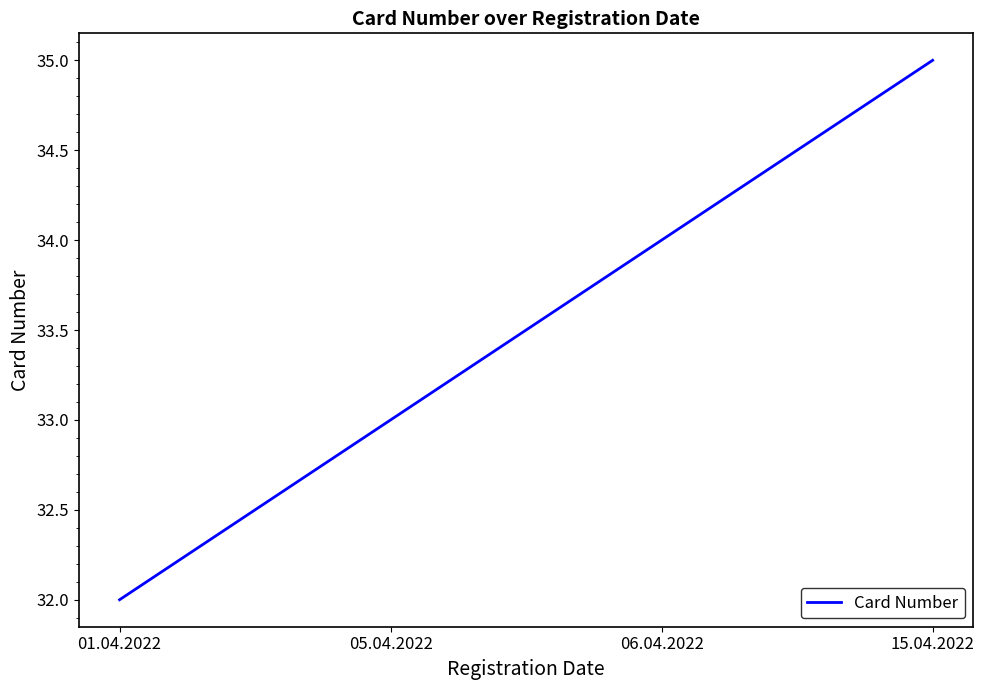

How many lines are shown in the chart?

1